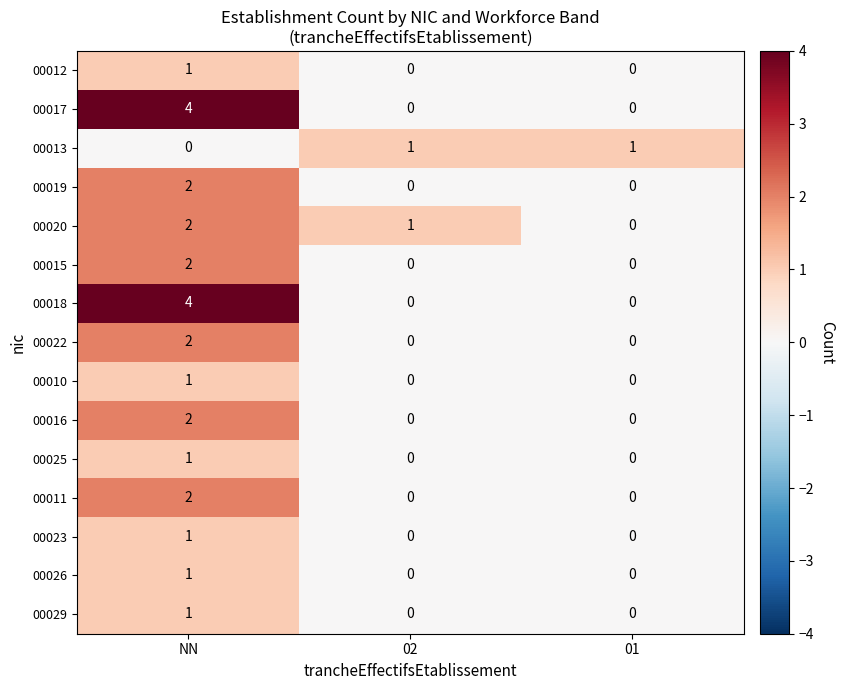

True or false: 00022 has a value of 1 at 01.

False